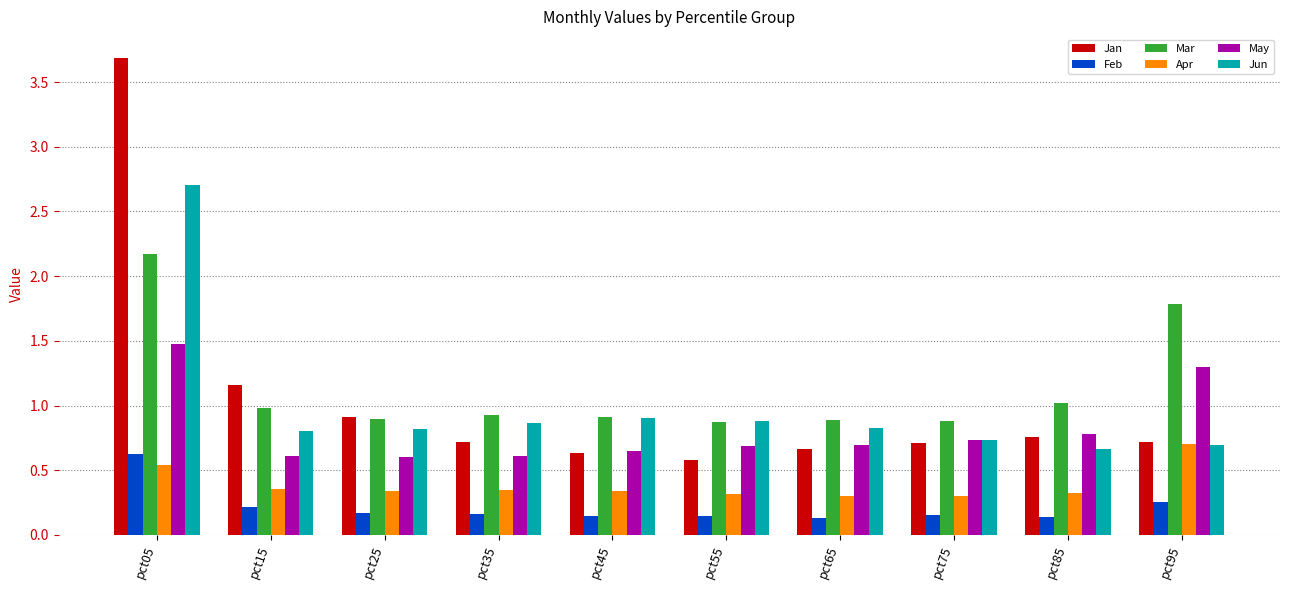

True or false: May has a value of 1.0 at pct45.

False